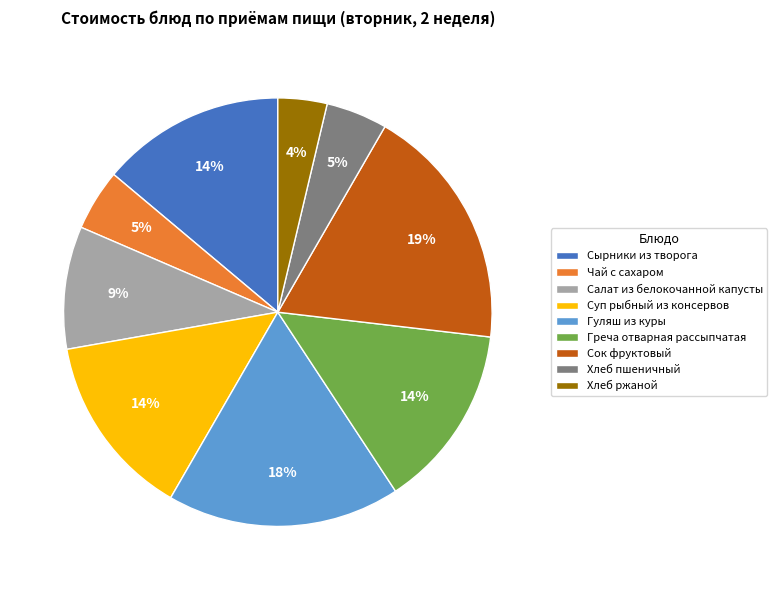

Count the number of slices in the pie.

9